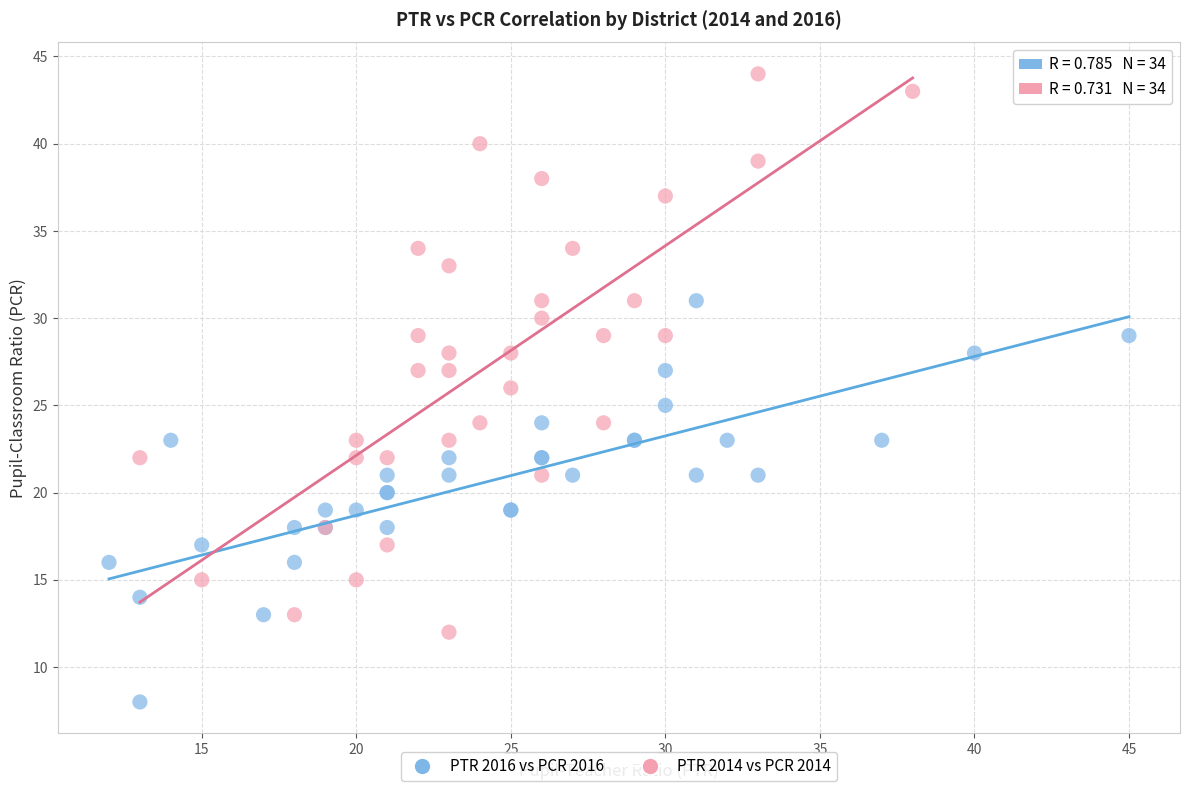

Which series reaches the maximum Y coordinate?

PTR 2014 vs PCR 2014